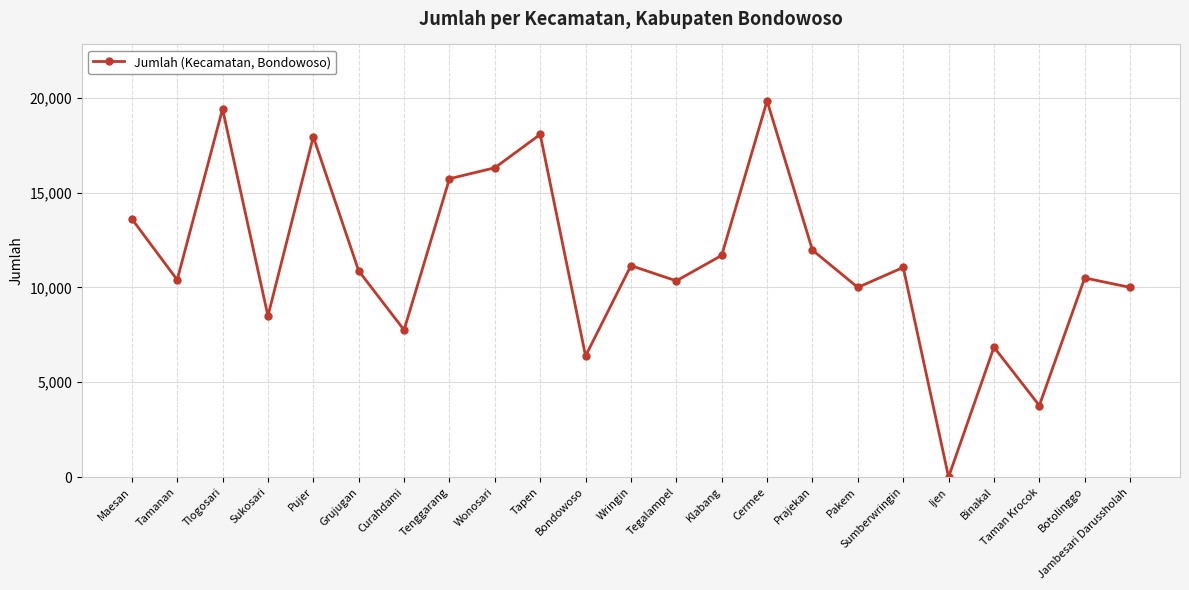

At which category does the chart reach its peak across all series?

Cermee